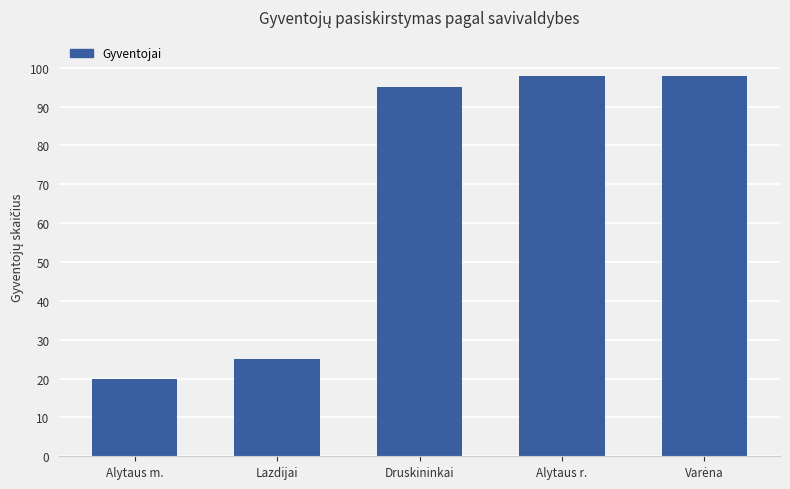

At which category does the chart reach its minimum across all series?

Alytaus m.